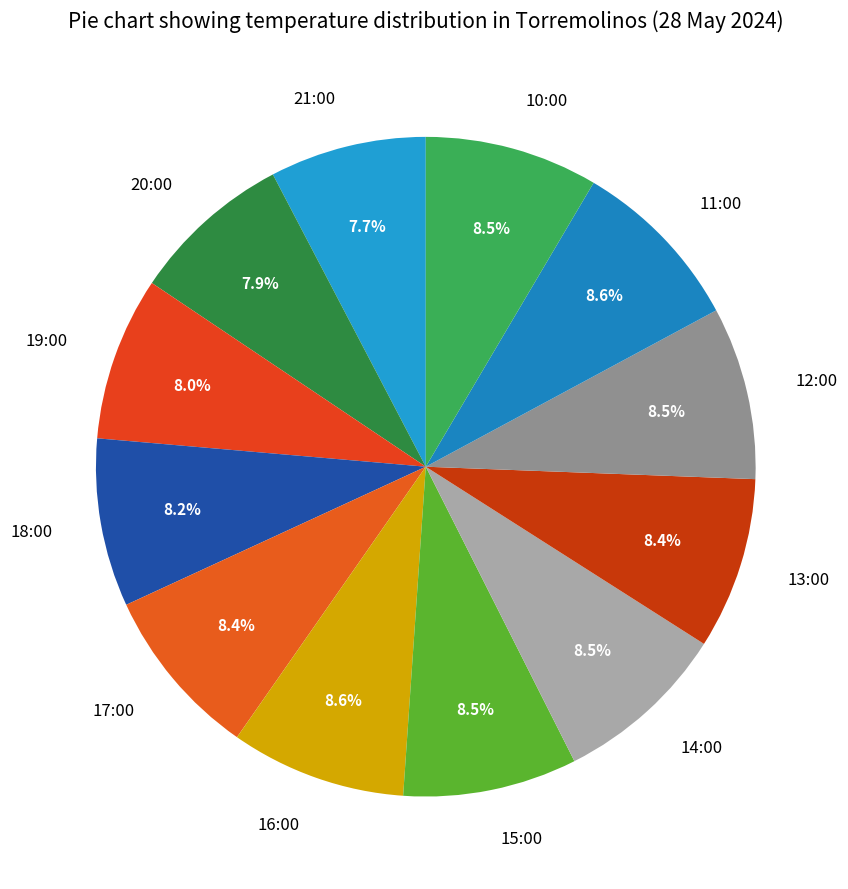

To the nearest percent, what is the difference between the 21:00 and 13:00 slice percentages?

1%